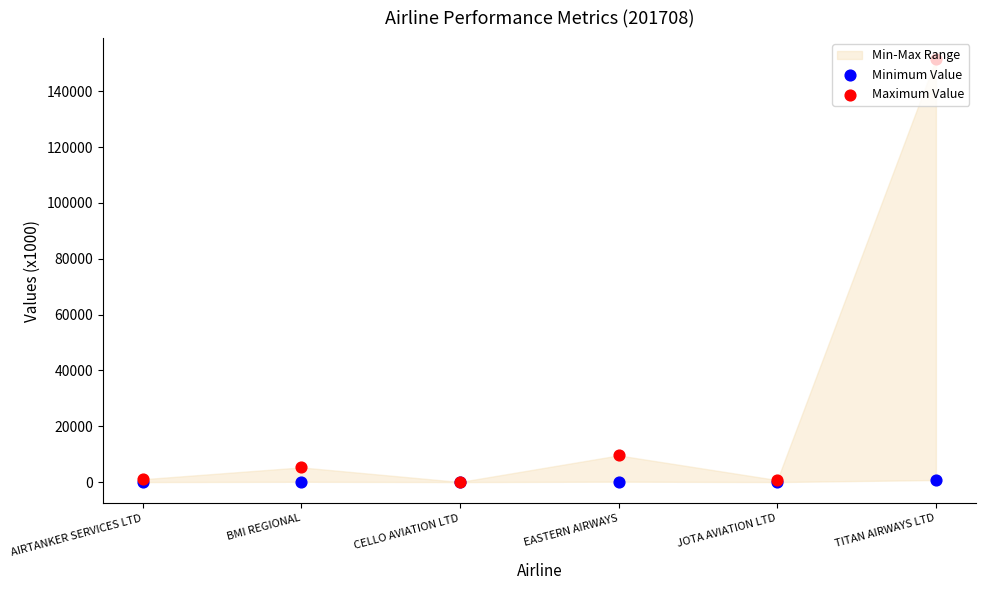

Which series has the largest total across all categories?

Maximum Value